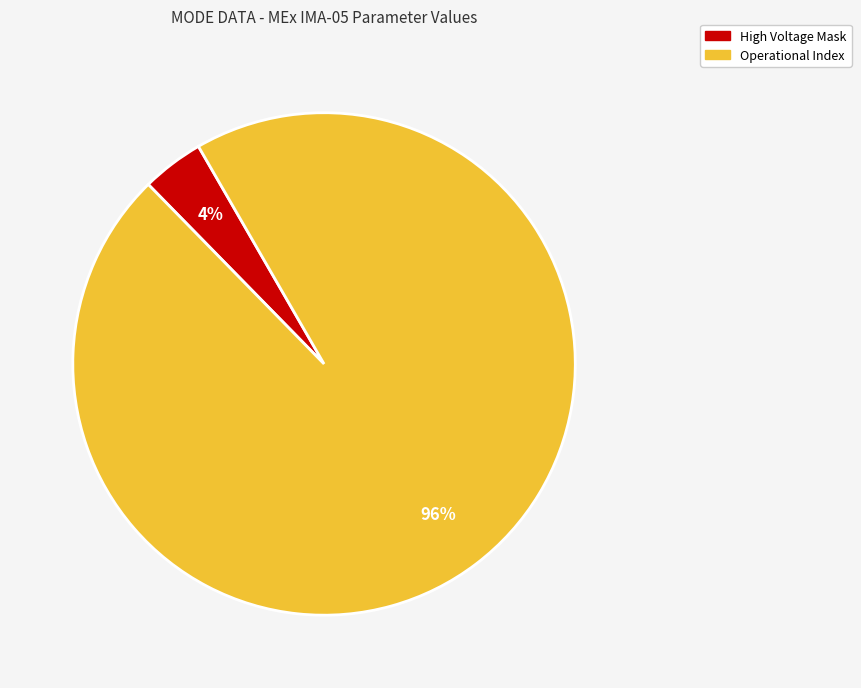

Is there any slice that represents more than half of the pie?

Yes